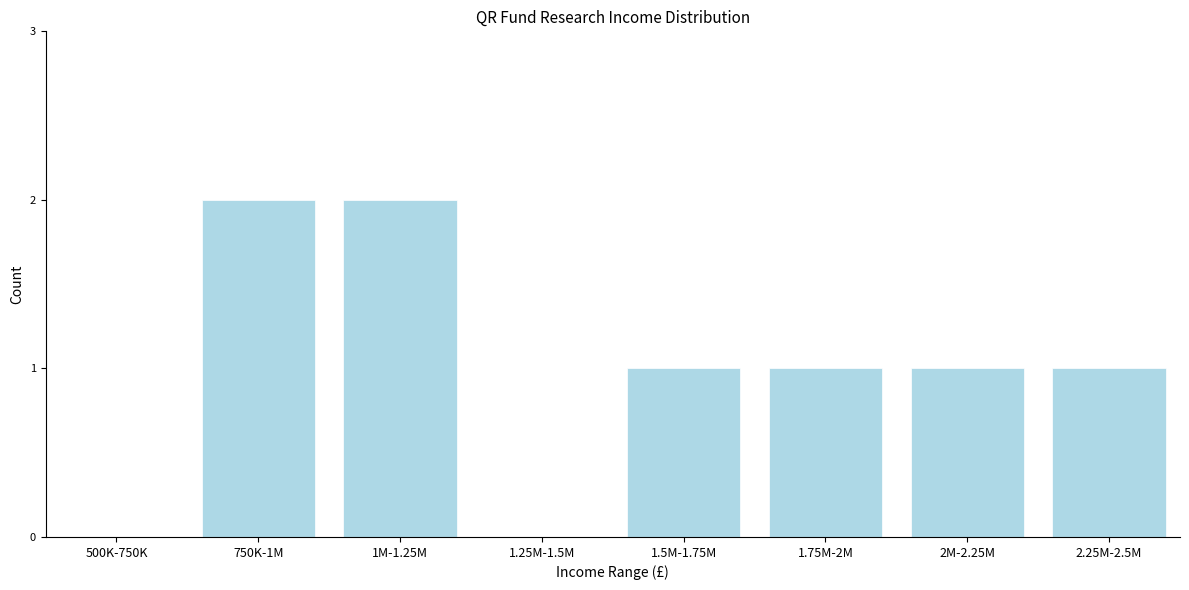

Reading left to right, what are all the values shown in this chart?

500K-750K=0	750K-1M=2	1M-1.25M=2	1.25M-1.5M=0	1.5M-1.75M=1	1.75M-2M=1	2M-2.25M=1	2.25M-2.5M=1